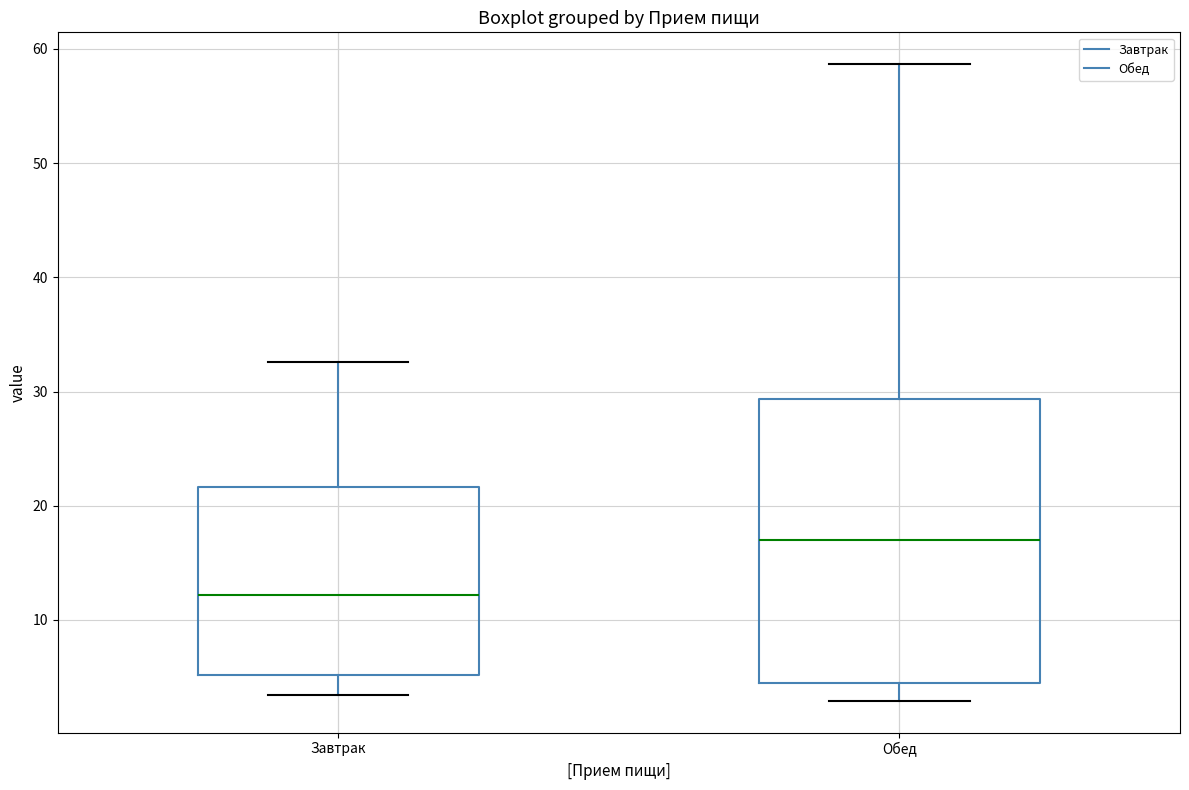

Reading left to right, read every box against the y-axis: the position of its median line, the range the box covers, and the ends of its whiskers. The values are not printed on the chart, so give them approximately, as read against the axis.

Завтрак: median 12, box 5 to 22, whiskers 3 to 33
Обед: median 17, box 5 to 29, whiskers 3 to 59